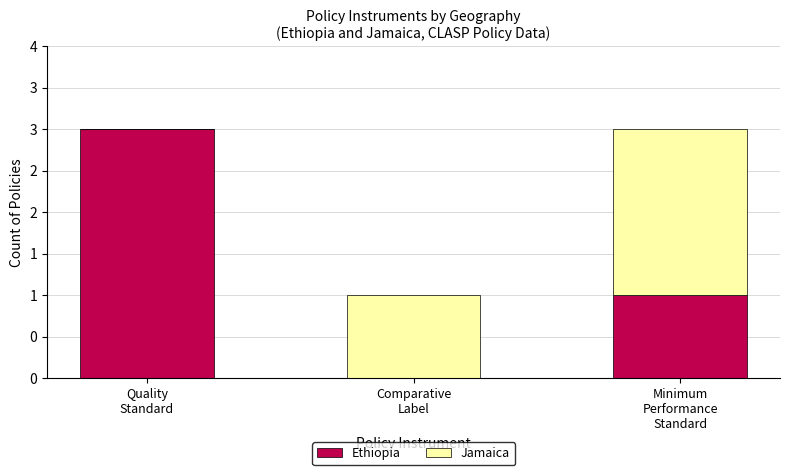

List the series in order of their peak value, lowest first.

Jamaica, Ethiopia